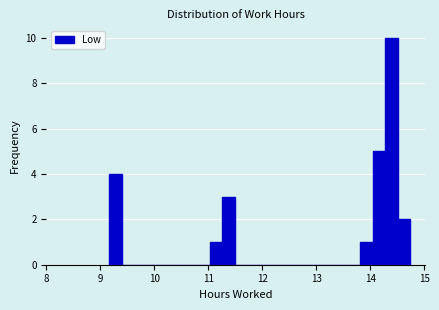

Around what value on the x-axis is the tallest bar? Give the approximate position of its centre, as read against the axis.

14.4